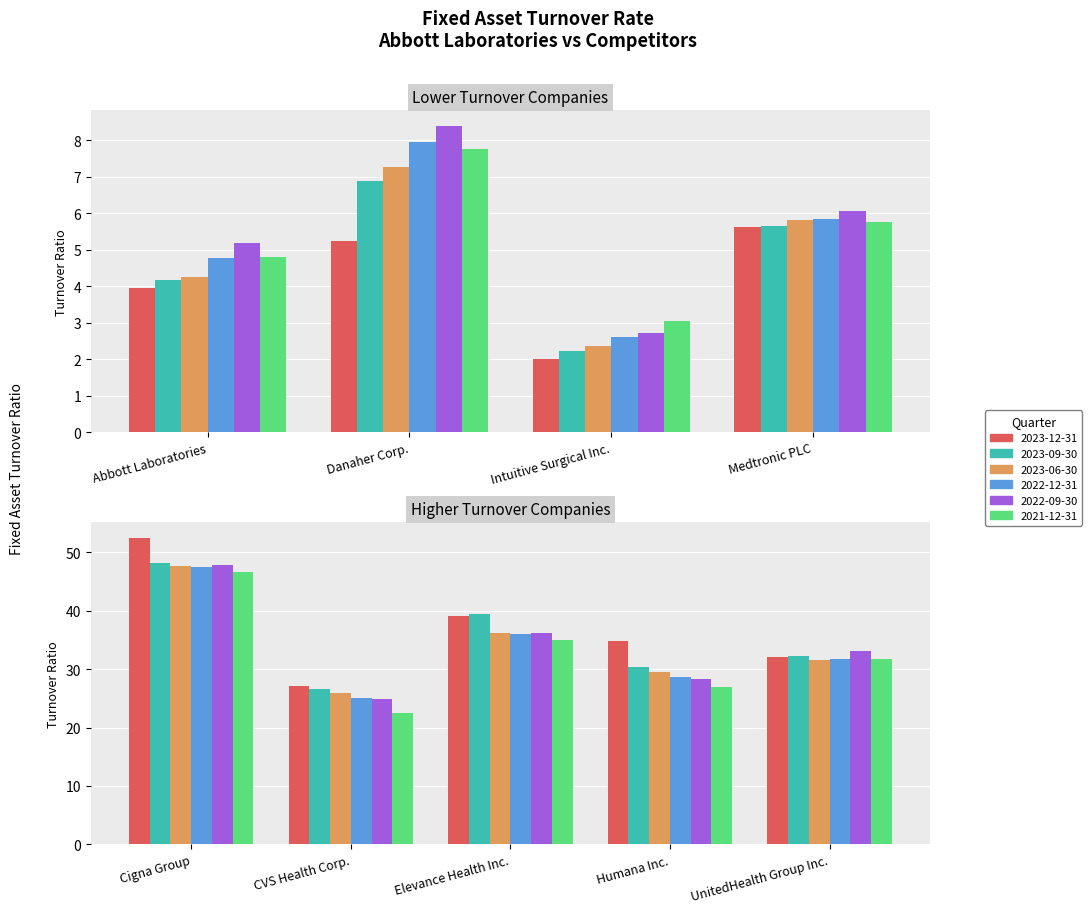

At how many categories does at least one series exceed 42?

1